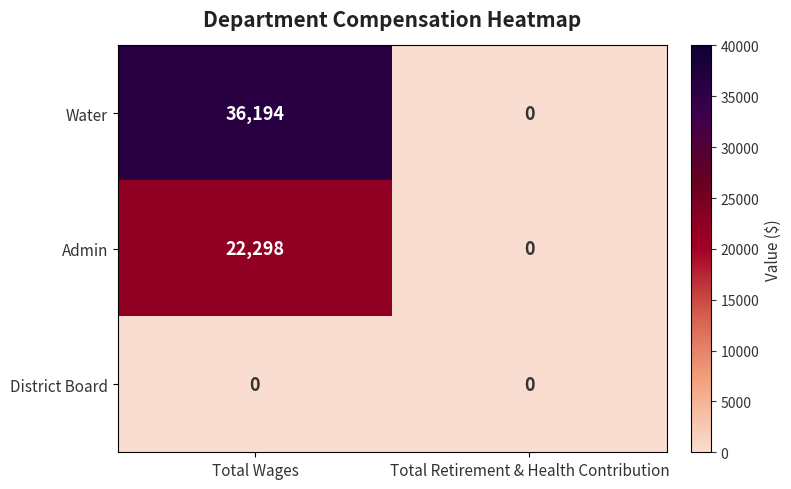

How many series are shown in this chart?

3